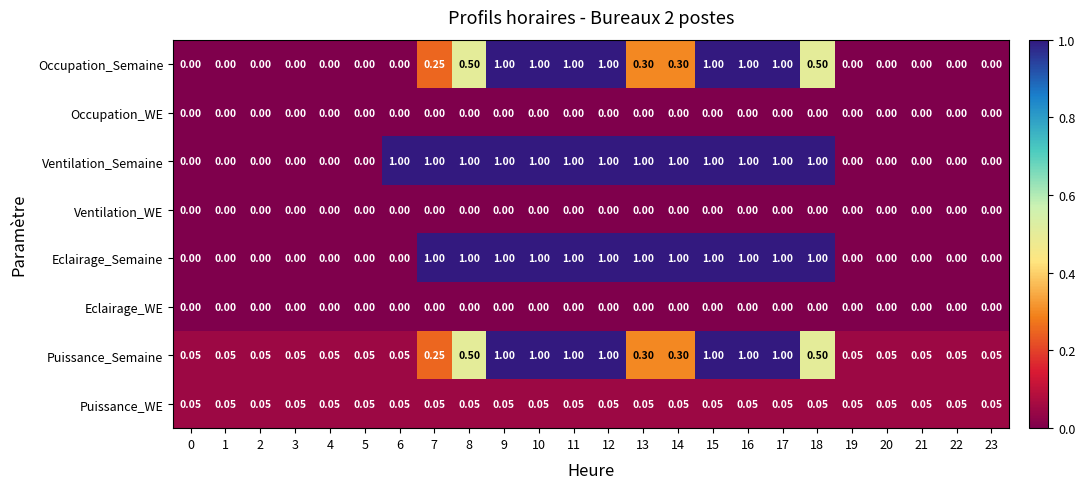

Is the value of Occupation_WE at 15 greater than the value of Puissance_Semaine at 18?

No